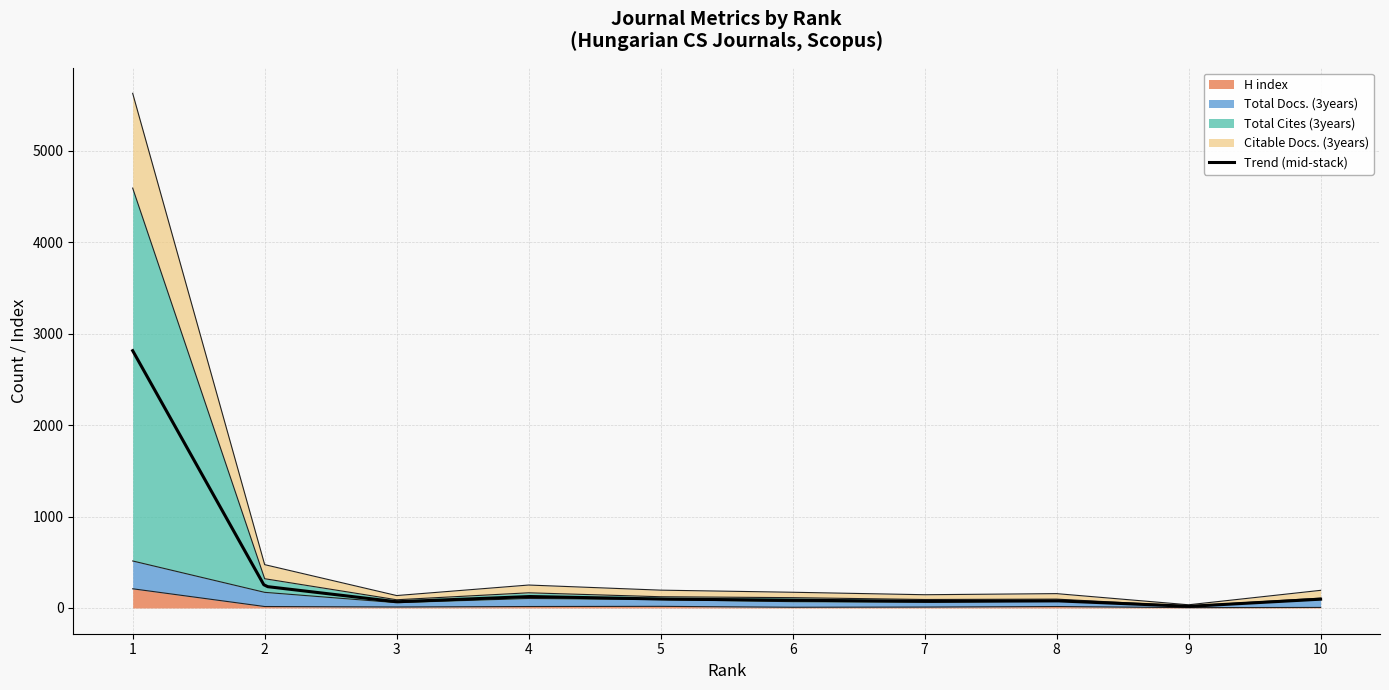

What are all the series names shown in the legend?

H index, Total Docs. (3years), Total Cites (3years), Citable Docs. (3years)